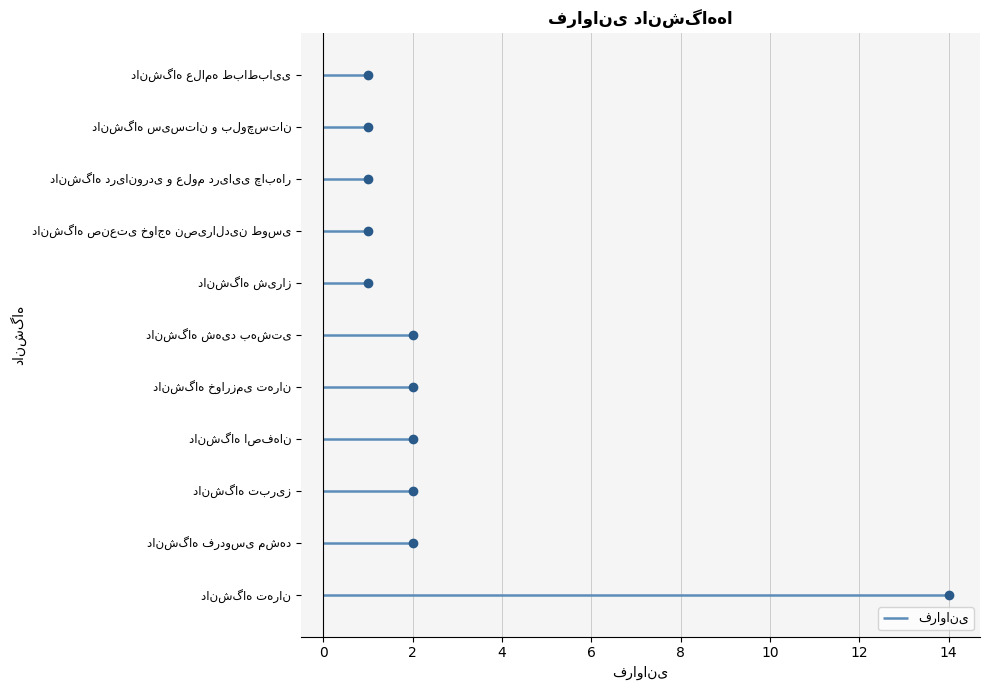

How many lines are shown in the chart?

1